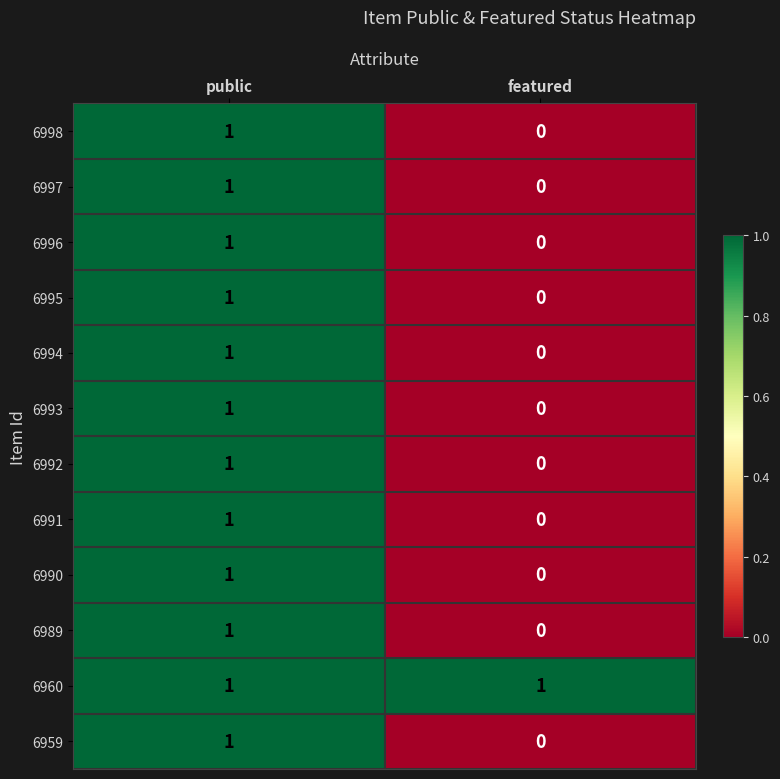

At which label does 6997 reach its peak?

public